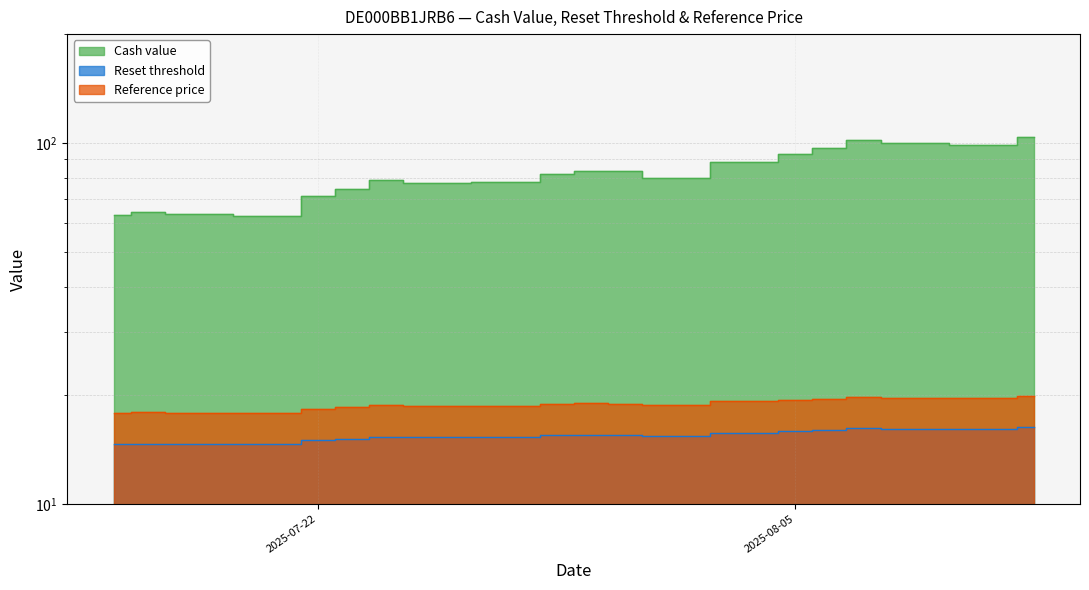

True or false: Reference price and Reset threshold cross at least once.

False